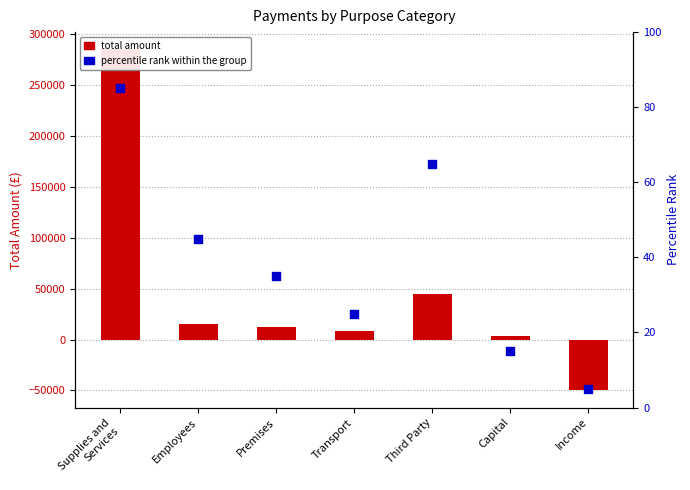

Which series reaches the minimum Y coordinate?

total amount